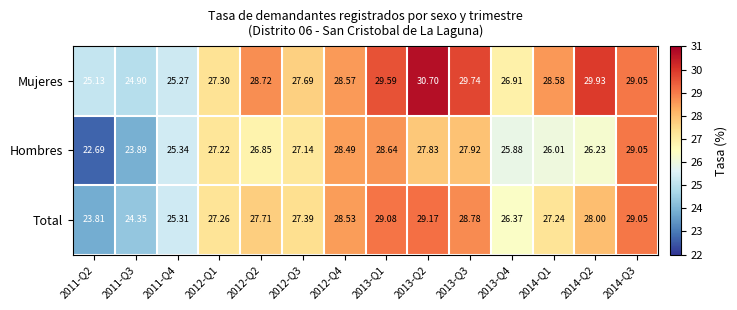

List the series in order of their overall mean, highest first.

Mujeres, Total, Hombres